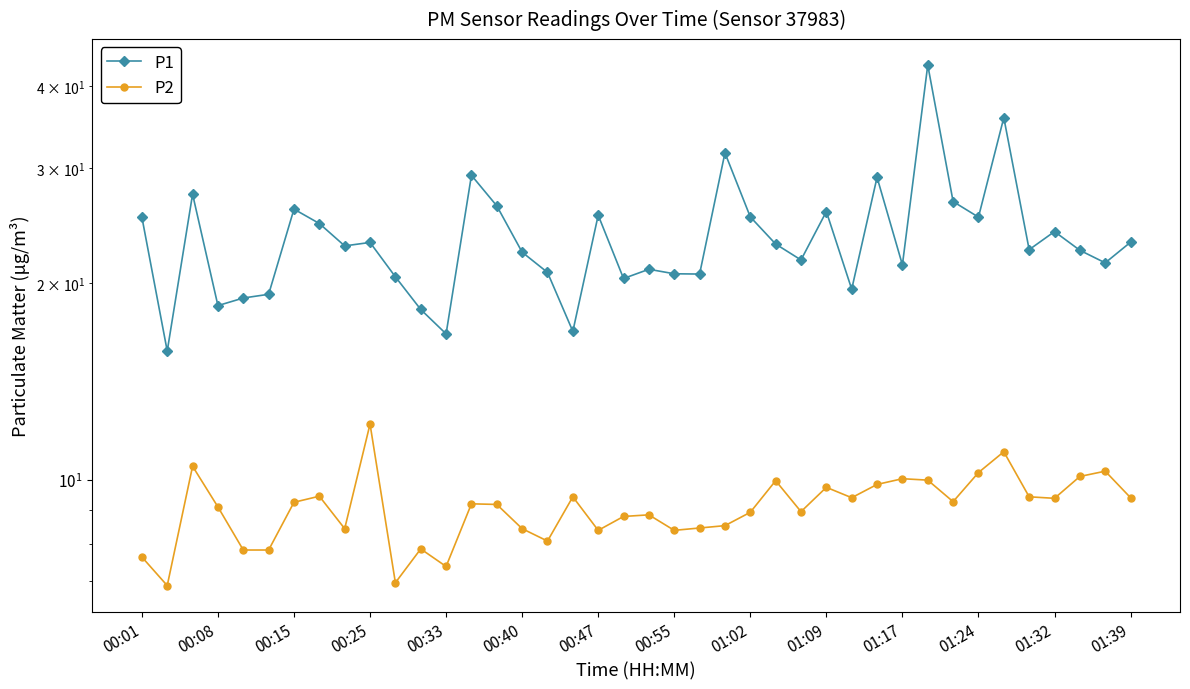

What position from the right is 01:09?

13